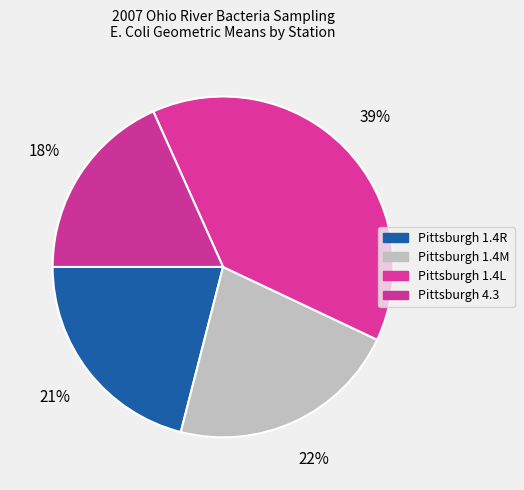

Count the number of slices in the pie.

4